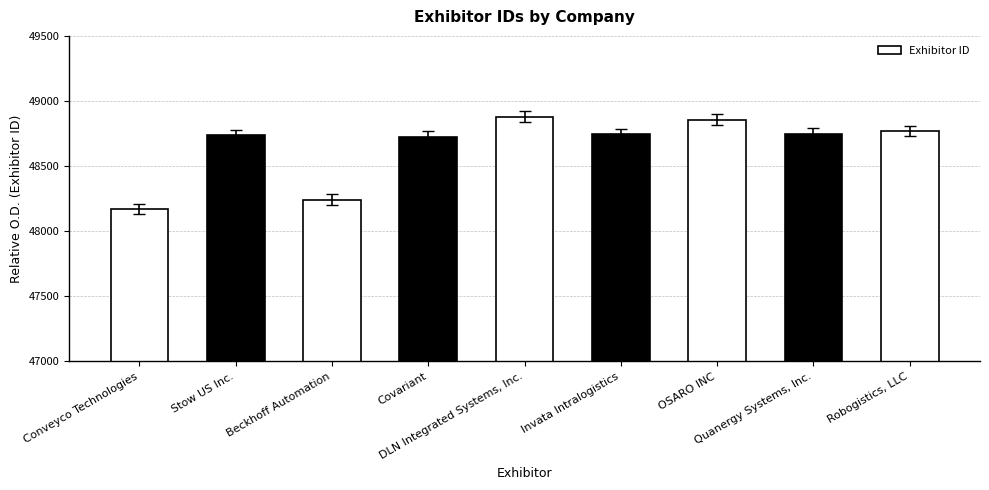

What is the maximum value shown in the chart?

48880